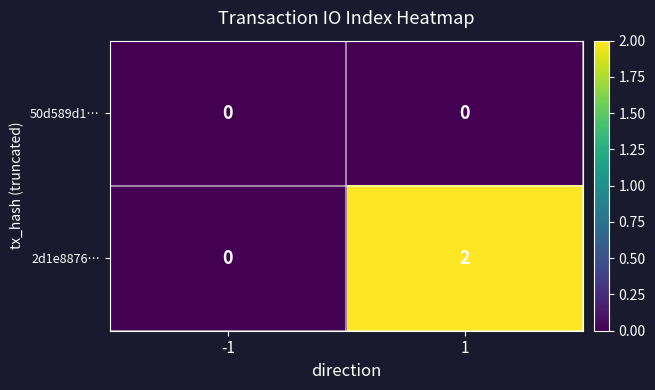

List the series in order of their peak value, lowest first.

50d589d1…, 2d1e8876…